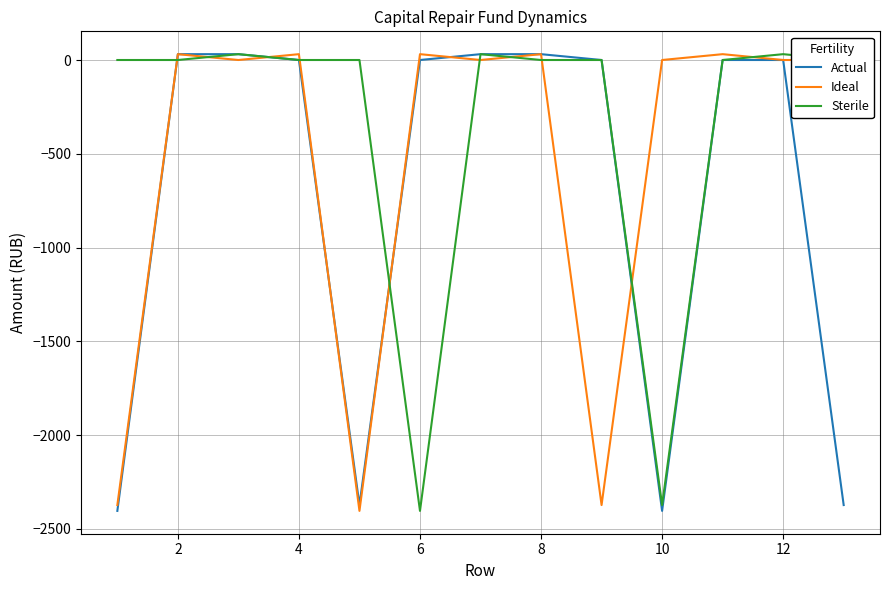

List the series in order of their overall mean, highest first.

Sterile, Ideal, Actual